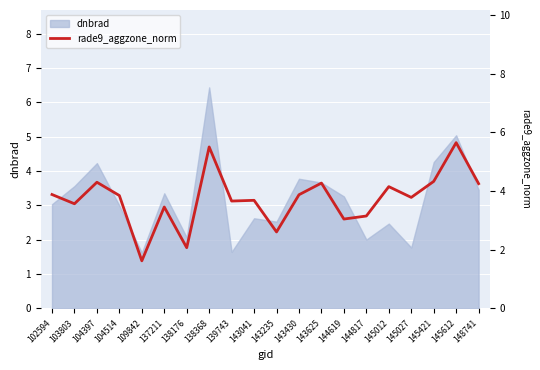

What is the minimum value for dnbrad?

1.6